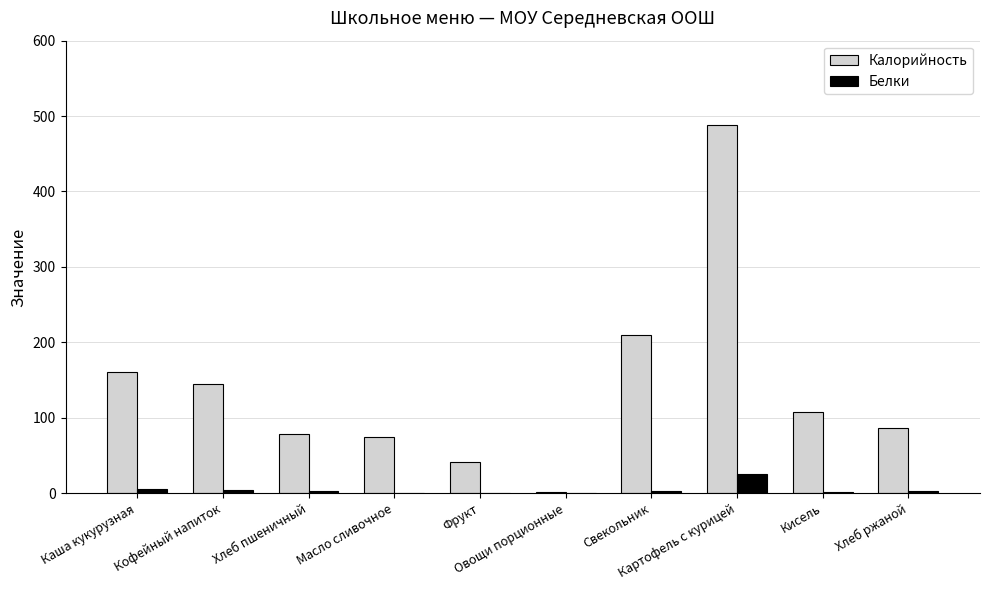

Which series has the largest range (max minus min)?

Калорийность